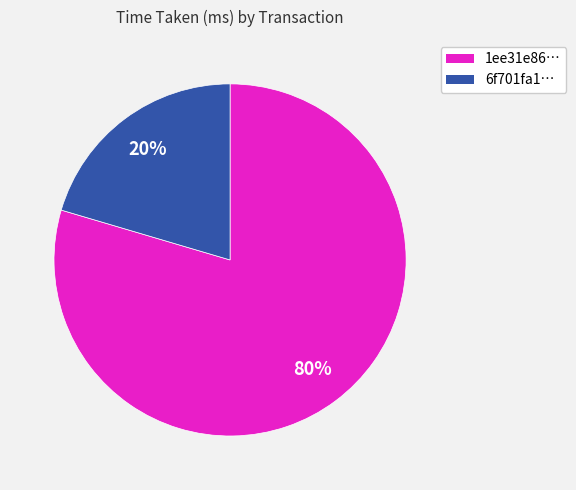

Which category has the biggest portion of the pie?

1ee31e86…